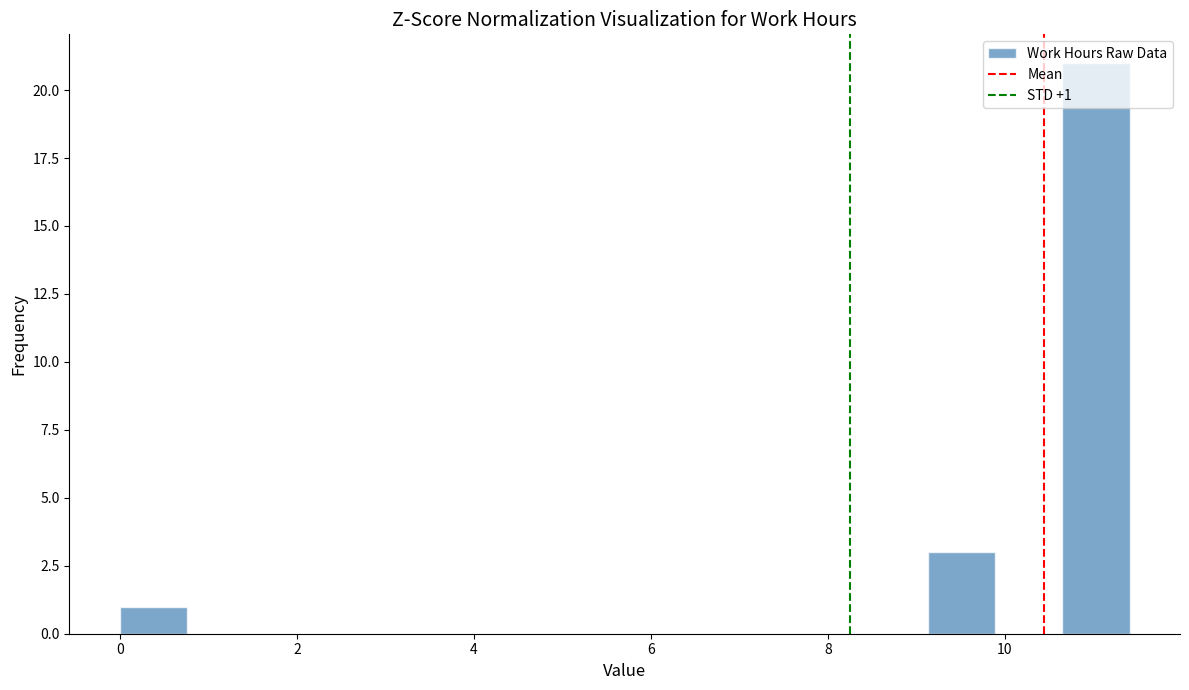

Around what value on the x-axis is the tallest bar? Give the approximate position of its centre, as read against the axis.

11.0